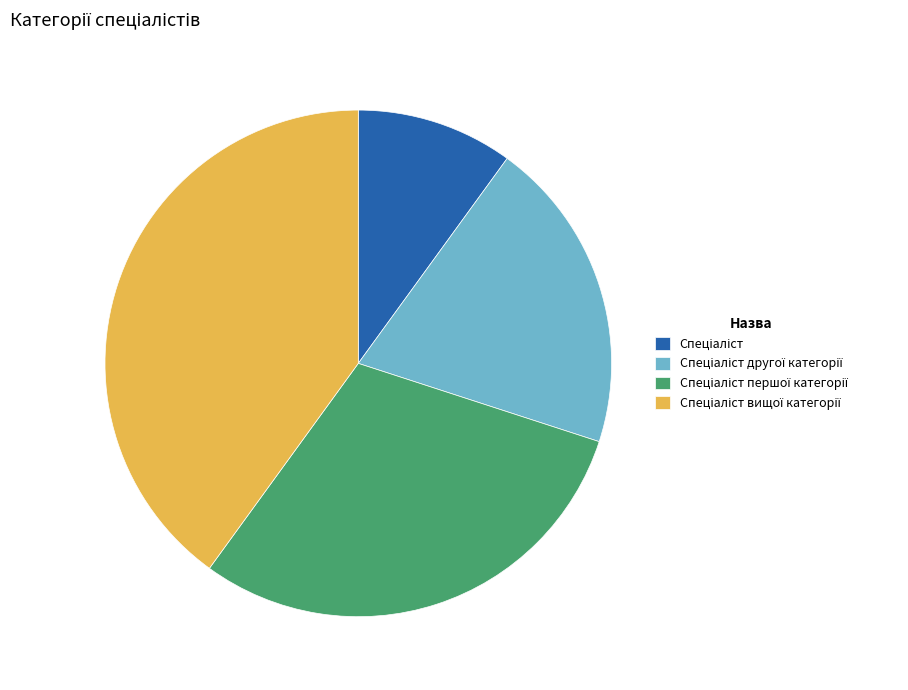

Is there a majority slice in this chart?

No